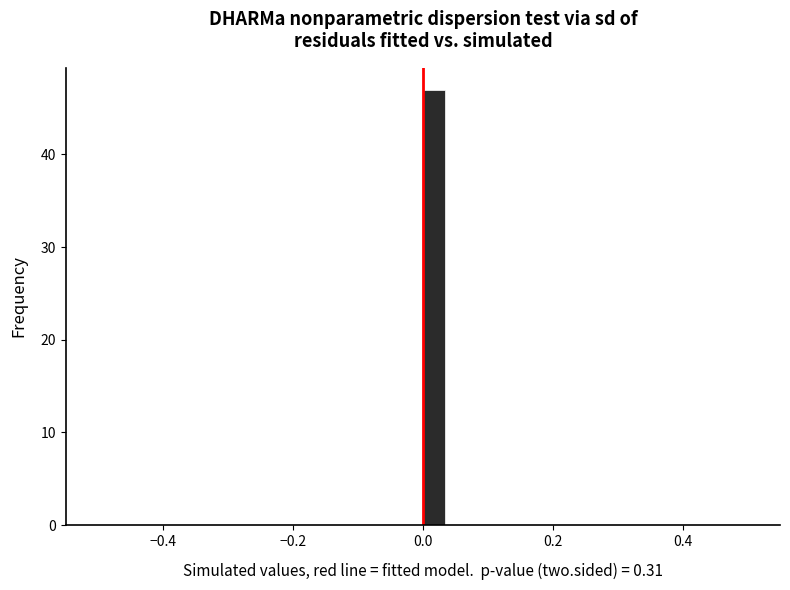

Around what value on the x-axis is the tallest bar? Give the approximate position of its centre, as read against the axis.

0.02